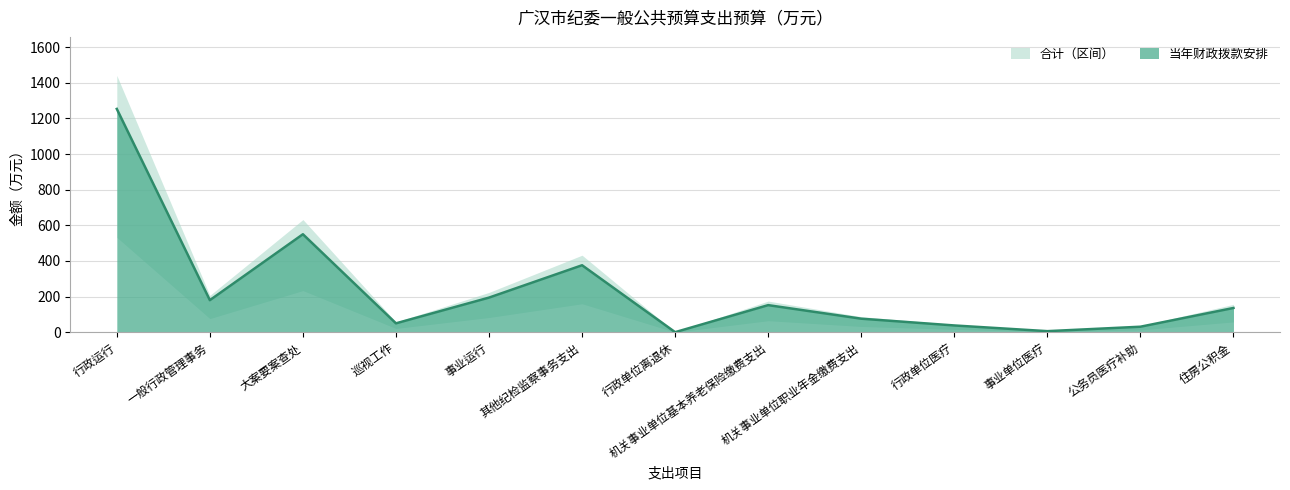

How many values exceed 136?

7